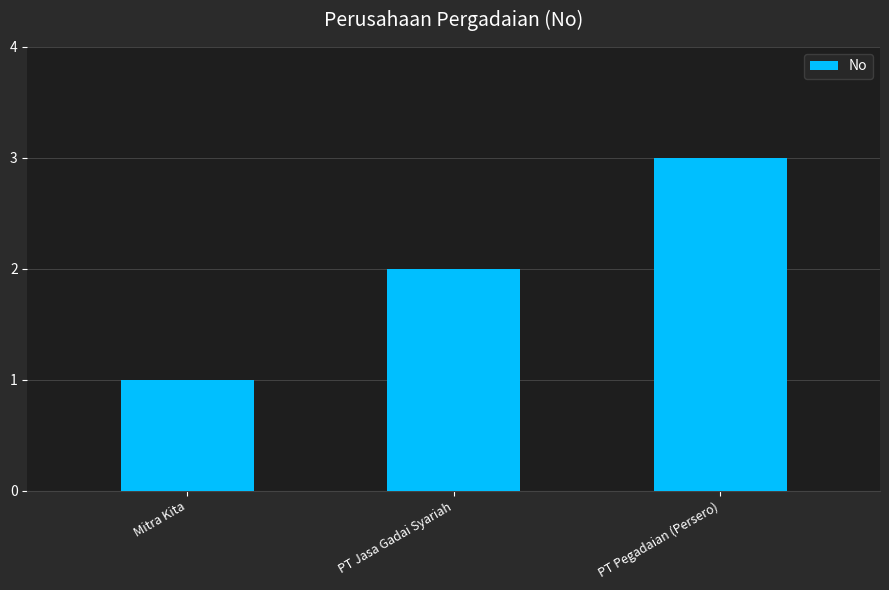

Approximately how many times larger is the value at PT Pegadaian (Persero) compared to Mitra Kita?

3.0